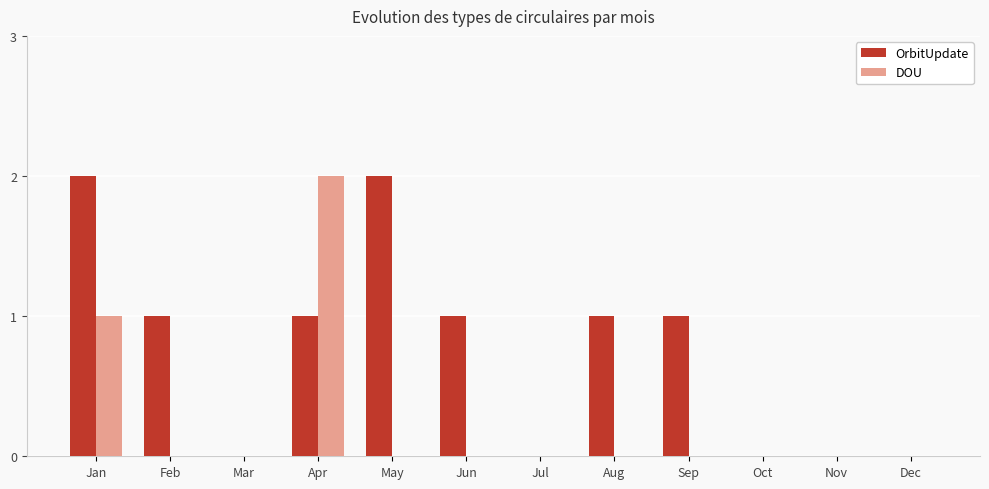

What is the spread (max minus min) of values at Aug?

1